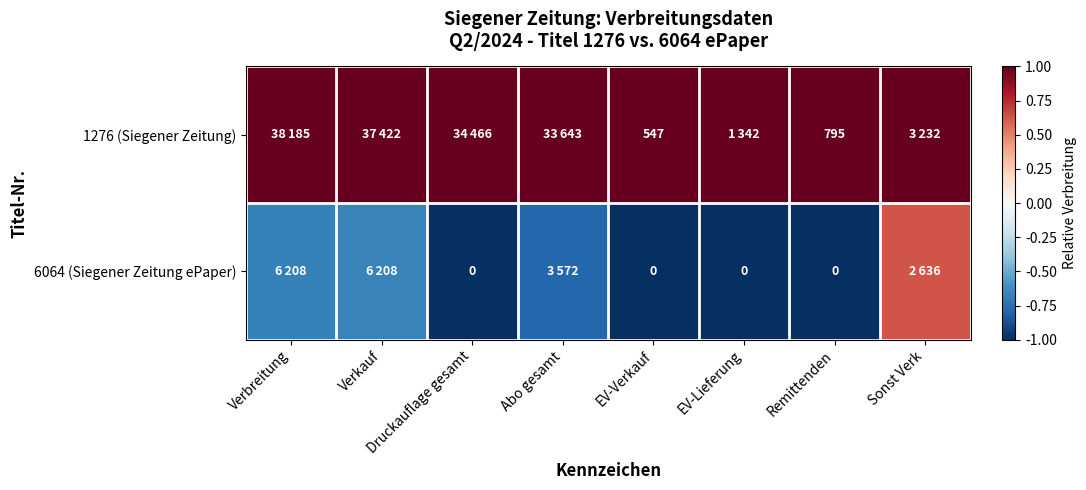

Is the value of 1276 (Siegener Zeitung) at Verkauf greater than the value of 6064 (Siegener Zeitung ePaper) at EV-Lieferung?

Yes